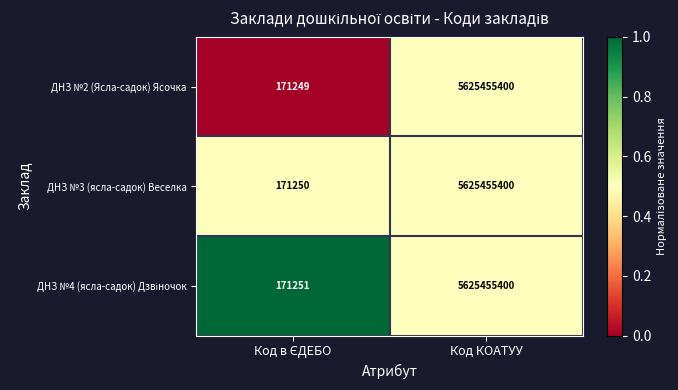

At which category is the sum across all series the highest?

Код КОАТУУ